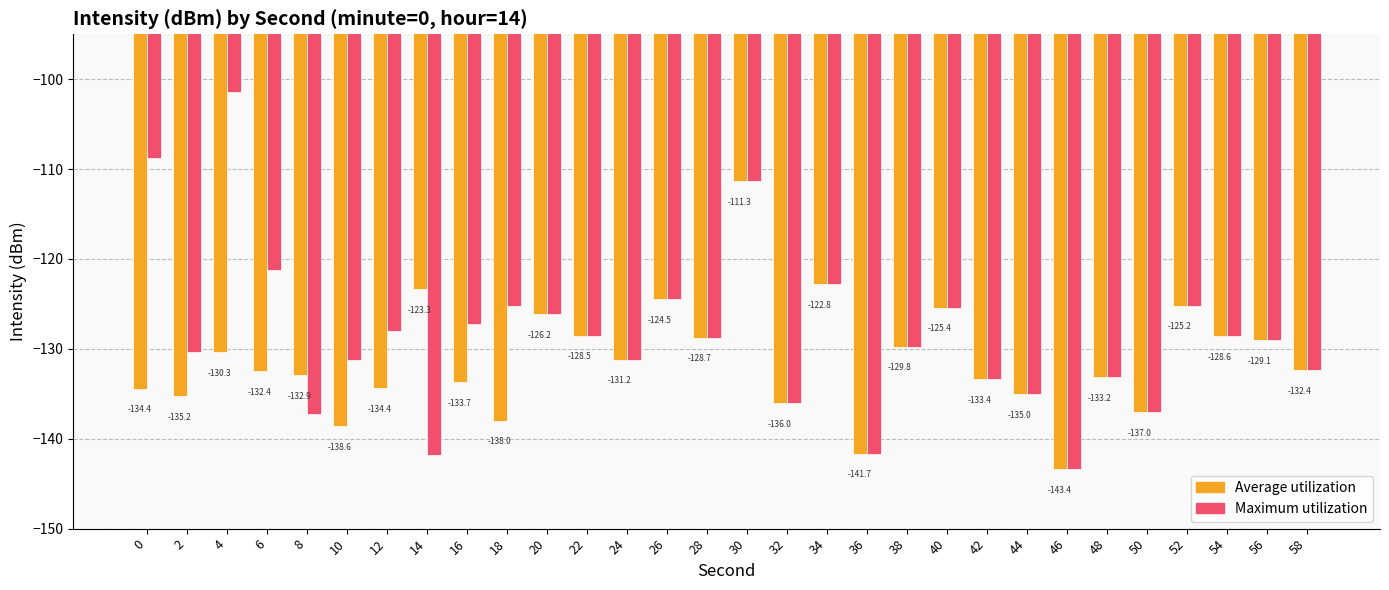

Which category has the highest value across all series?

4